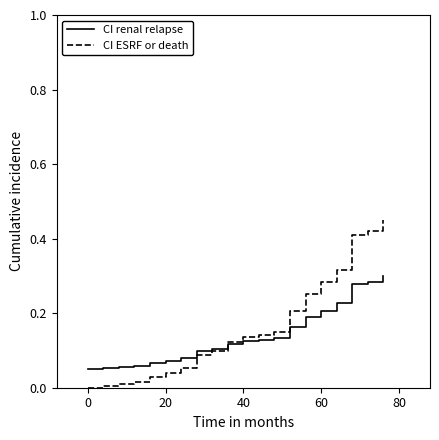

Which series has the widest spread of values?

CI ESRF or death